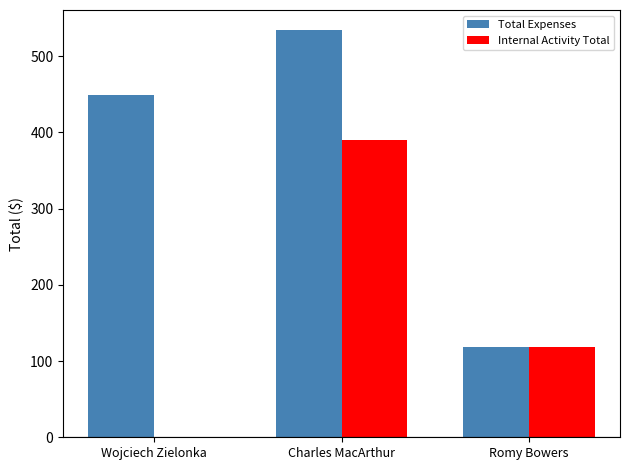

At which label does Total Expenses reach its peak?

Charles MacArthur